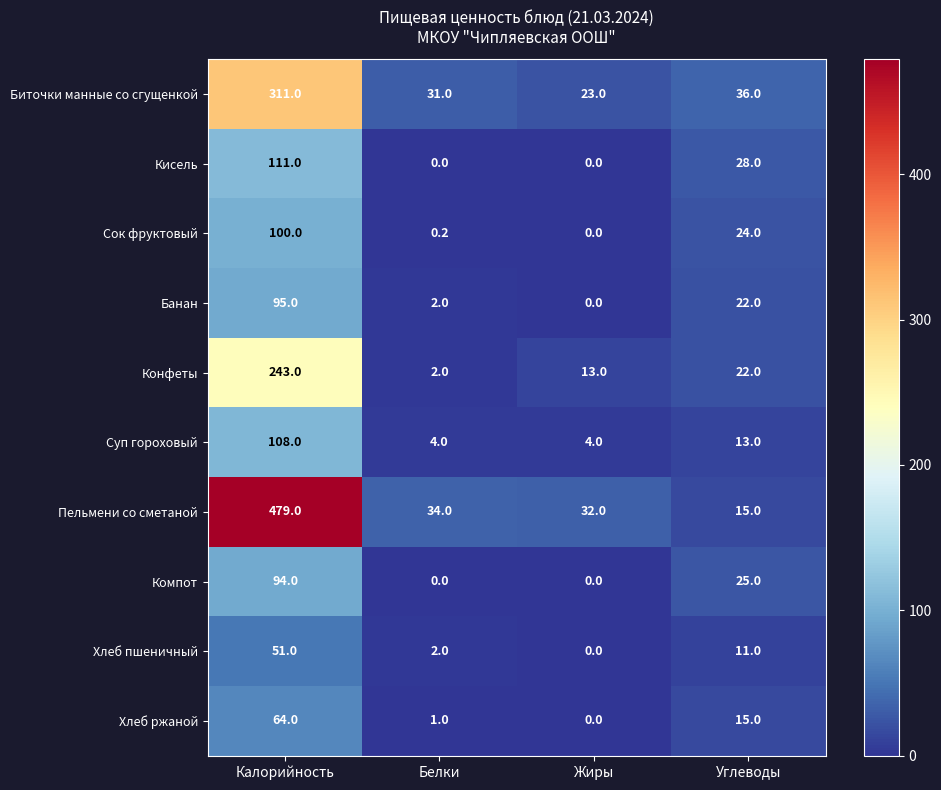

Which category has the lowest value in the Банан series?

Жиры